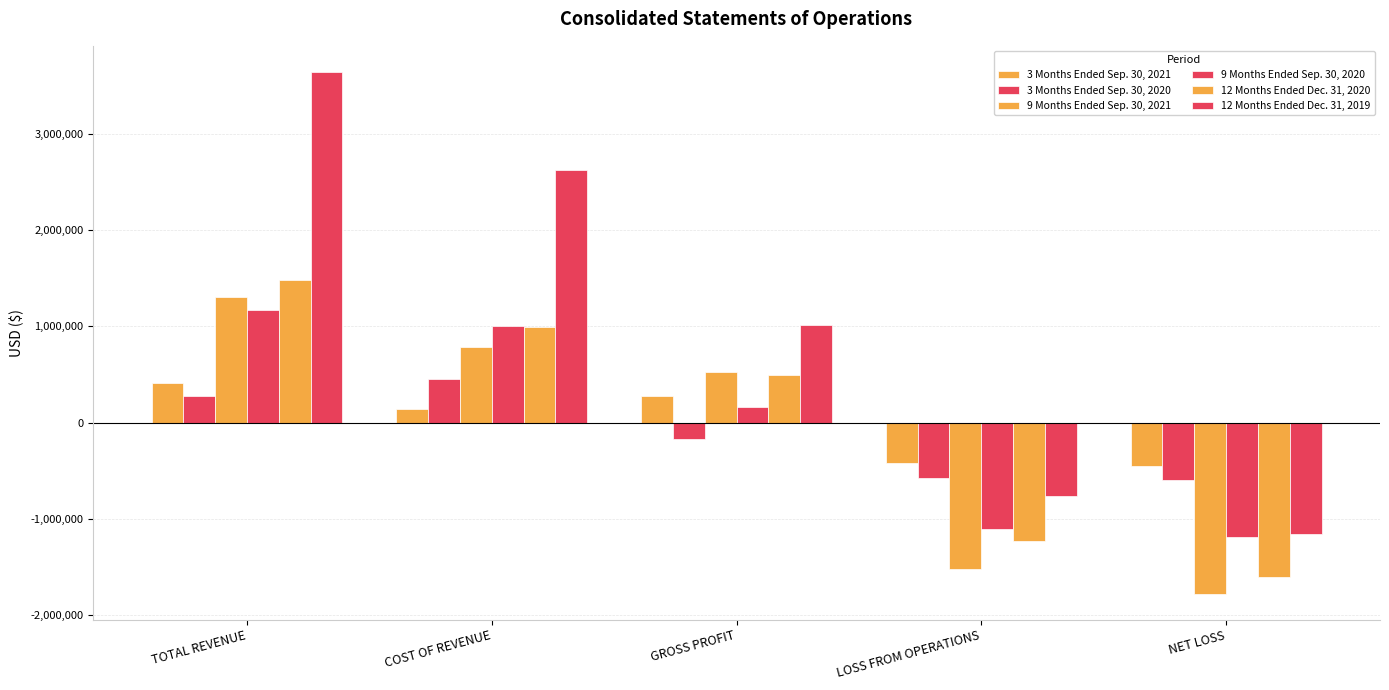

At NET LOSS, list the series in order from largest to smallest.

3 Months Ended Sep. 30, 2021, 3 Months Ended Sep. 30, 2020, 12 Months Ended Dec. 31, 2019, 9 Months Ended Sep. 30, 2020, 12 Months Ended Dec. 31, 2020, 9 Months Ended Sep. 30, 2021